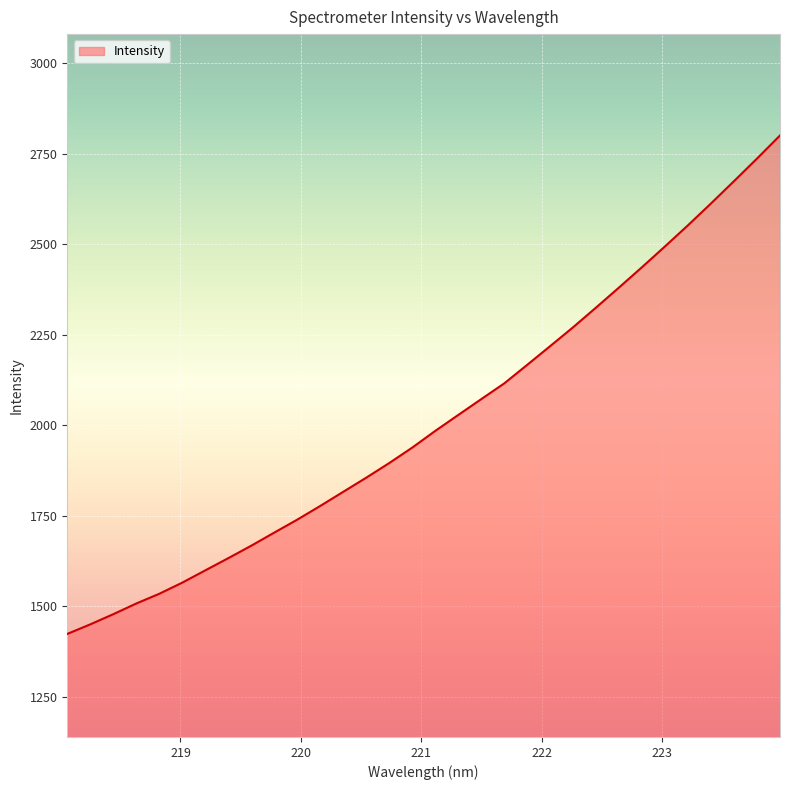

What is the maximum value shown in the chart?

2800.0